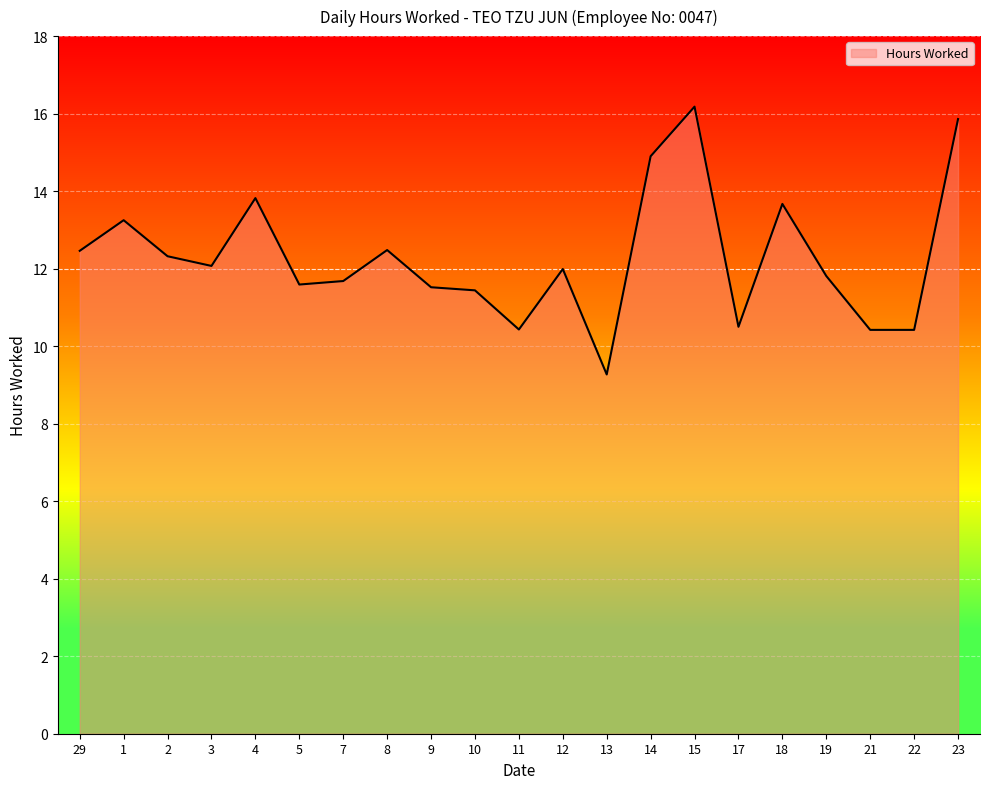

What is the sum of the values at 15 and 7?

27.9